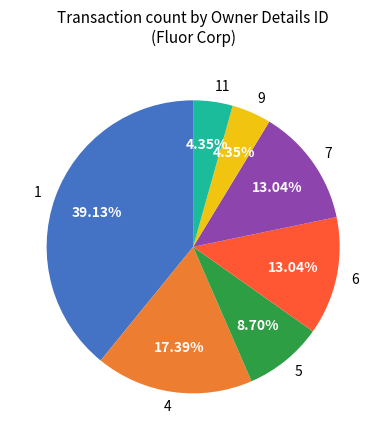

To the nearest percent, what is the difference between the largest and smallest slice percentages?

35%